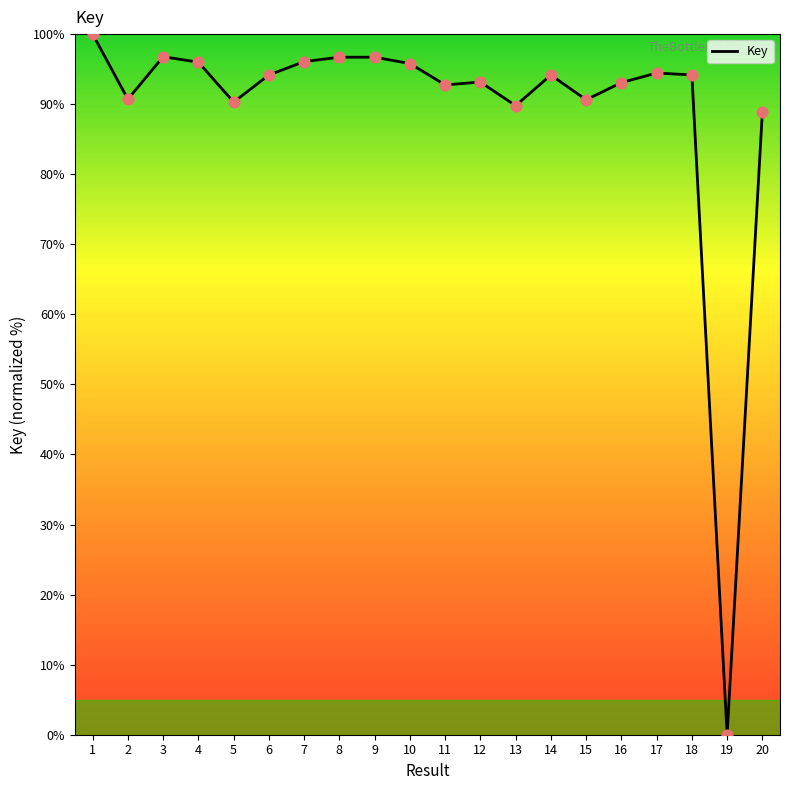

What is the change in value from 12 to 13?

-3.4